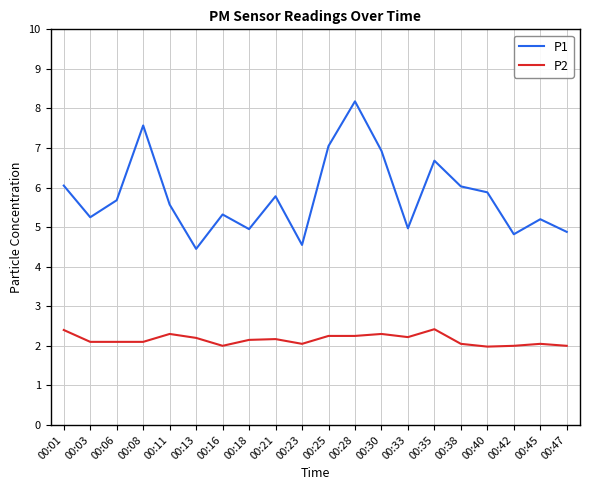

What is the sum of the P1 values at 00:03 and 00:30?

12.2